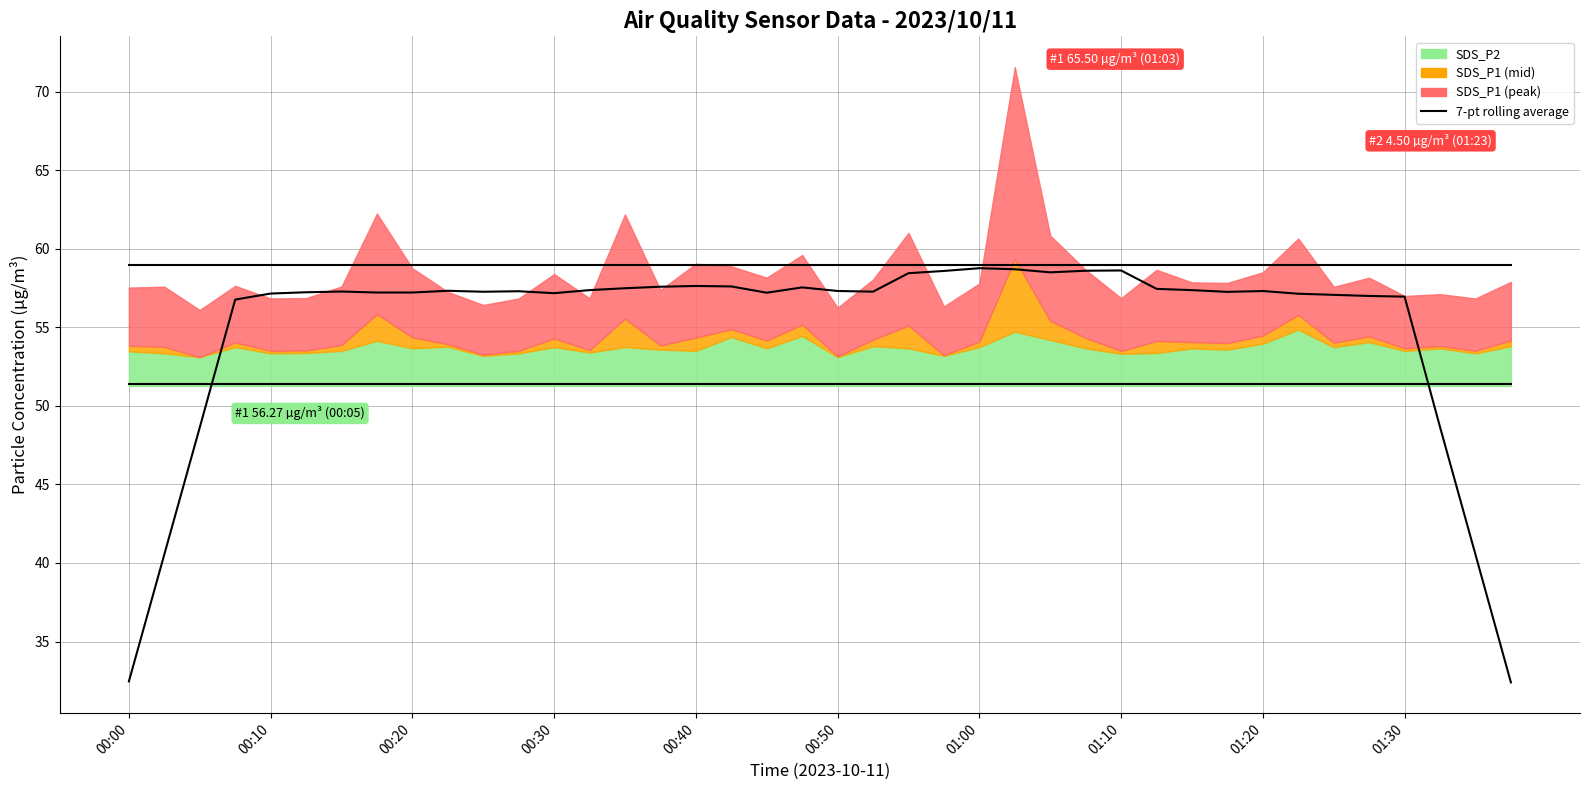

What is the minimum value for 7-pt rolling average (SDS_P1)?

32.4